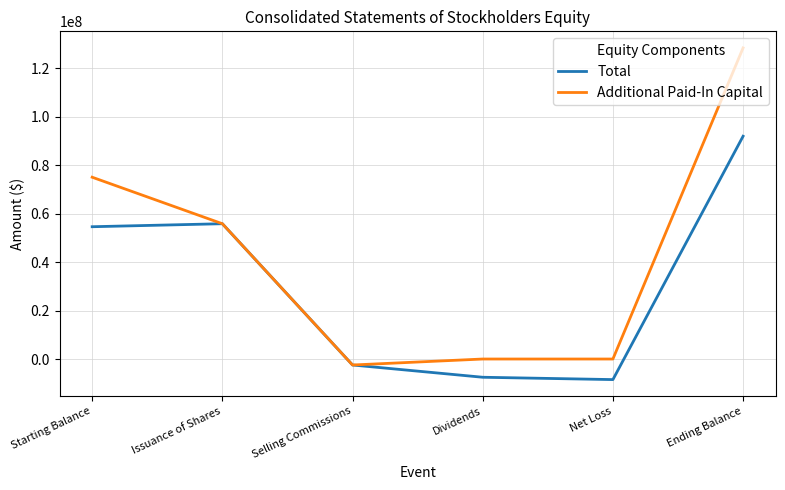

Between Selling Commissions and Ending Balance, which series saw the biggest shift?

Additional Paid-In Capital